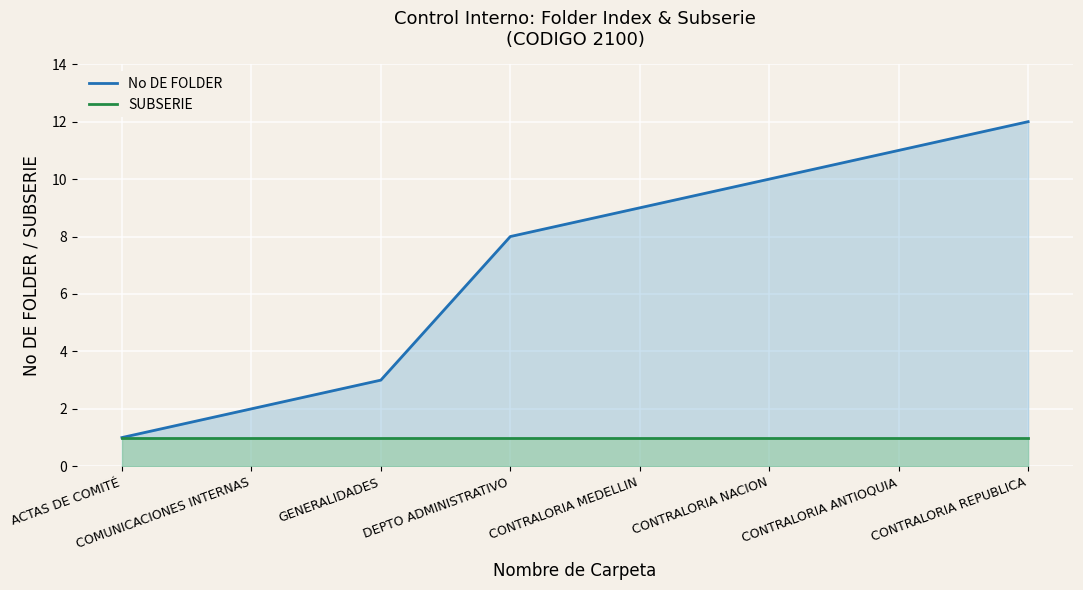

Reading left to right, what are all the values shown in this chart?

No DE FOLDER: ACTAS DE COMITÉ=1	COMUNICACIONES INTERNAS=2	GENERALIDADES=3	DEPTO ADMINISTRATIVO=8	CONTRALORIA MEDELLIN=9	CONTRALORIA NACION=10	CONTRALORIA ANTIOQUIA=11	CONTRALORIA REPUBLICA=12
SUBSERIE: ACTAS DE COMITÉ=1	COMUNICACIONES INTERNAS=1	GENERALIDADES=1	DEPTO ADMINISTRATIVO=1	CONTRALORIA MEDELLIN=1	CONTRALORIA NACION=1	CONTRALORIA ANTIOQUIA=1	CONTRALORIA REPUBLICA=1